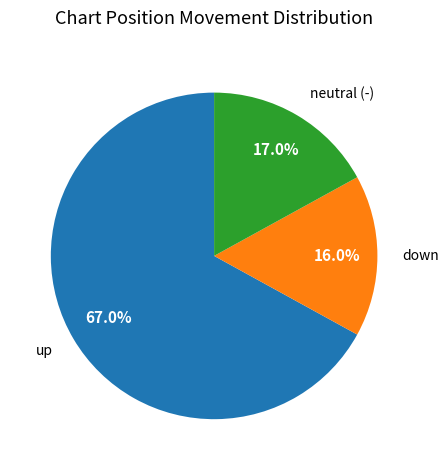

Does any single category account for the majority?

Yes